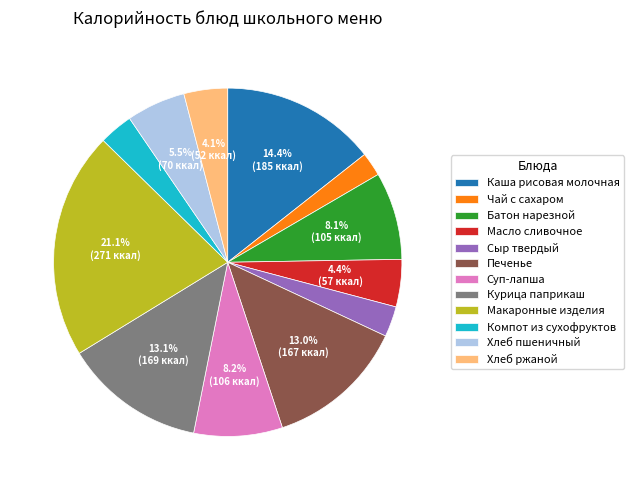

True or false: Хлеб пшеничный accounts for 14% of the total.

False